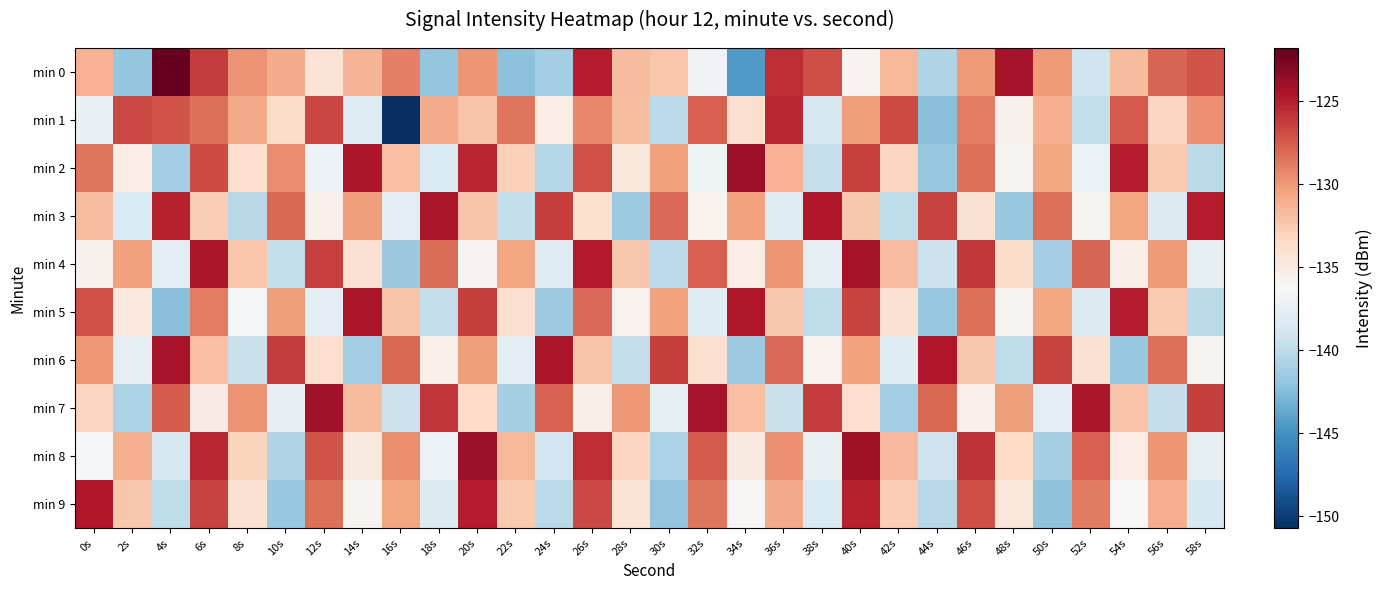

At which category is the sum across all series the highest?

6s